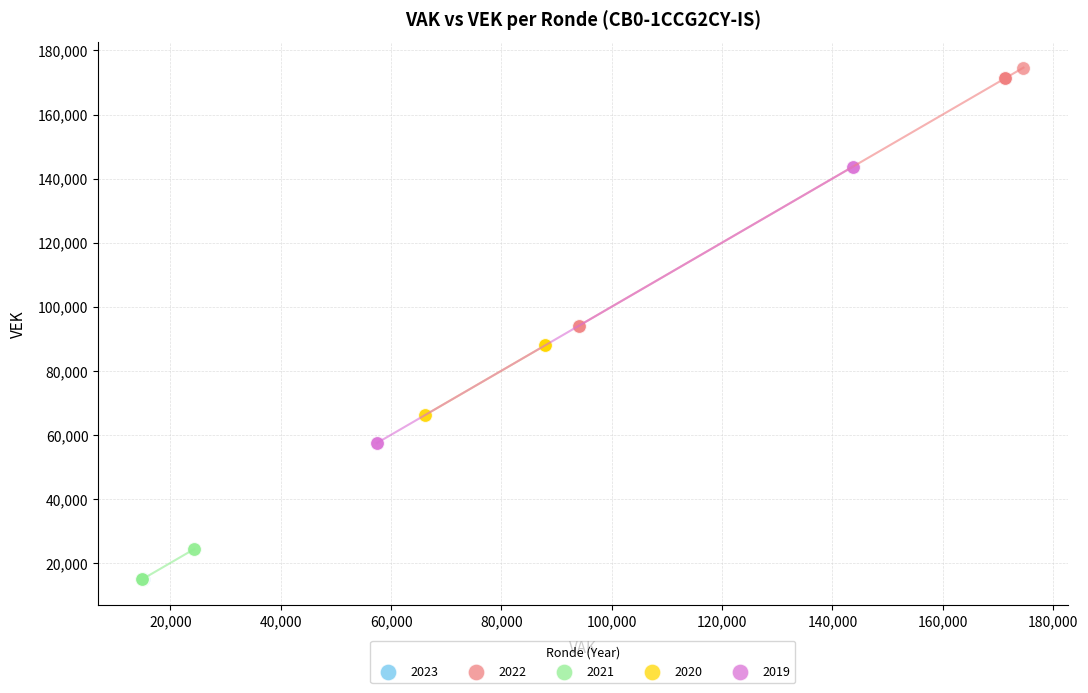

Which series contains the highest Y value?

2022